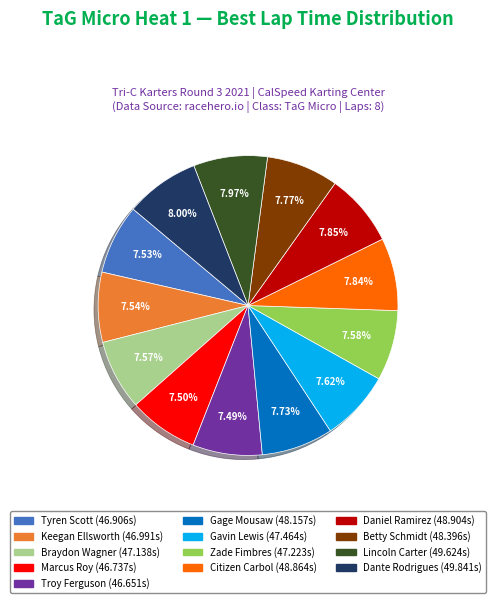

To the nearest percent, what is the difference between the largest and smallest slice percentages?

1%